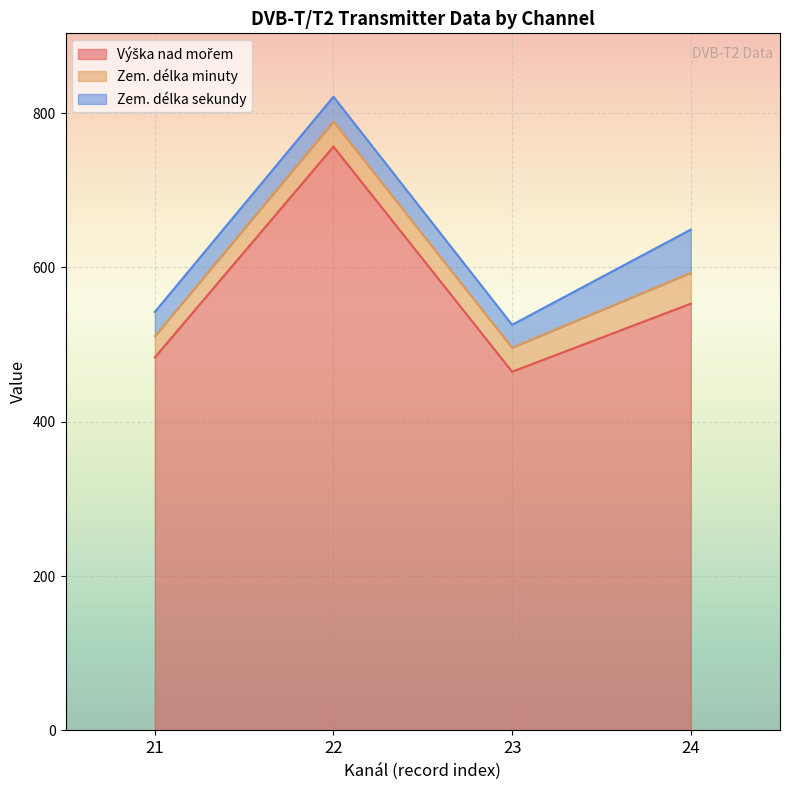

What is the total value across all series at 21?

542.3